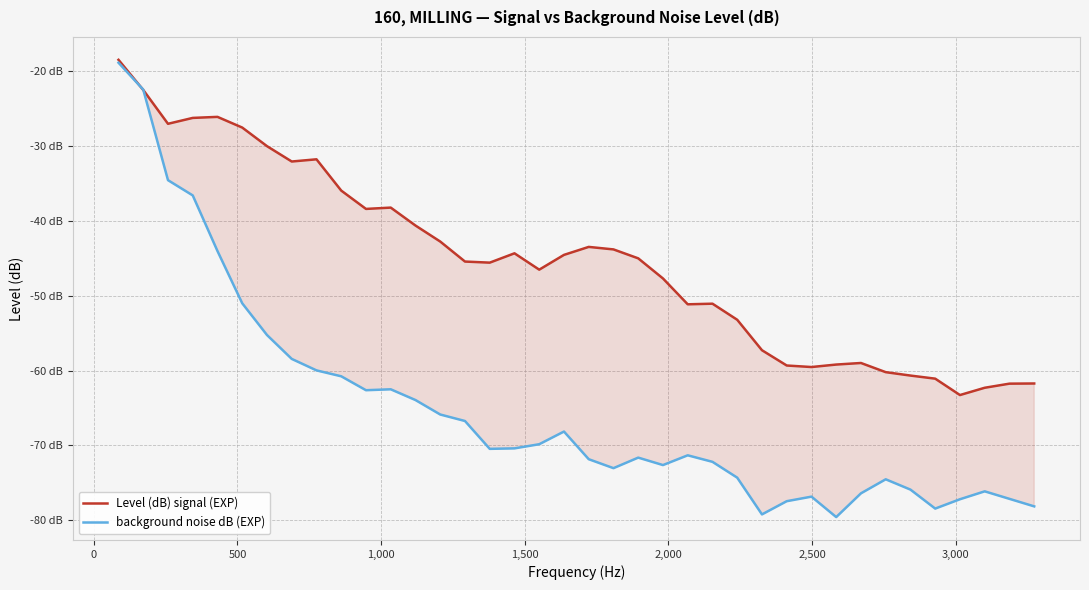

What is the lowest value of the background noise dB (EXP) series?

-79.6